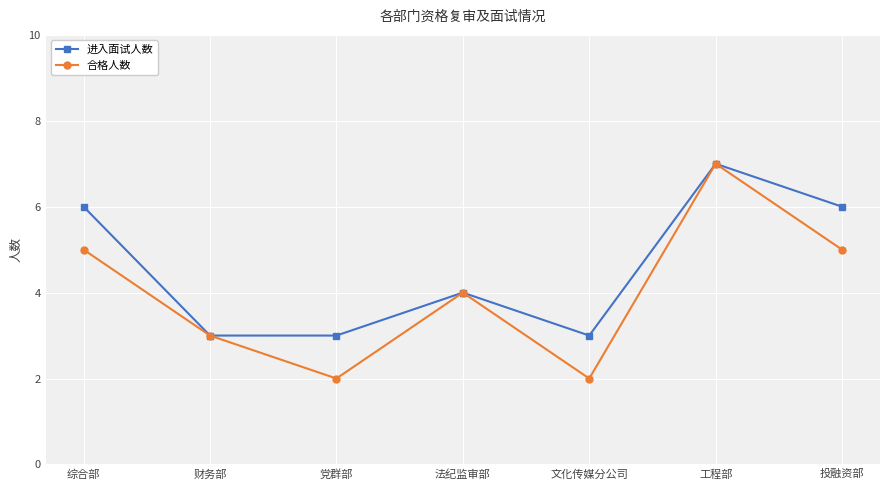

Between 综合部 and 法纪监审部, which series saw the biggest shift?

进入面试人数